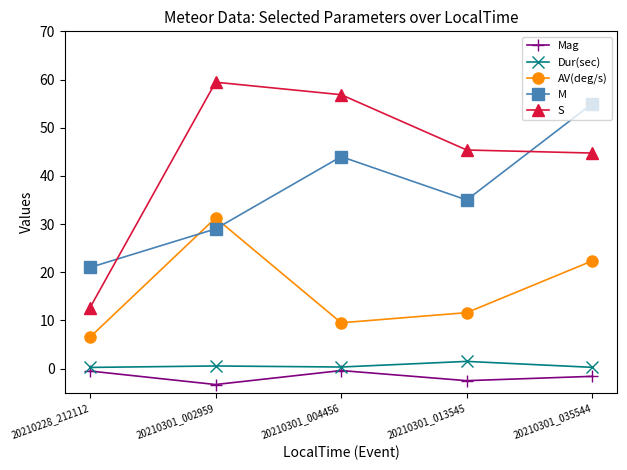

What is the smallest value displayed?

-3.3